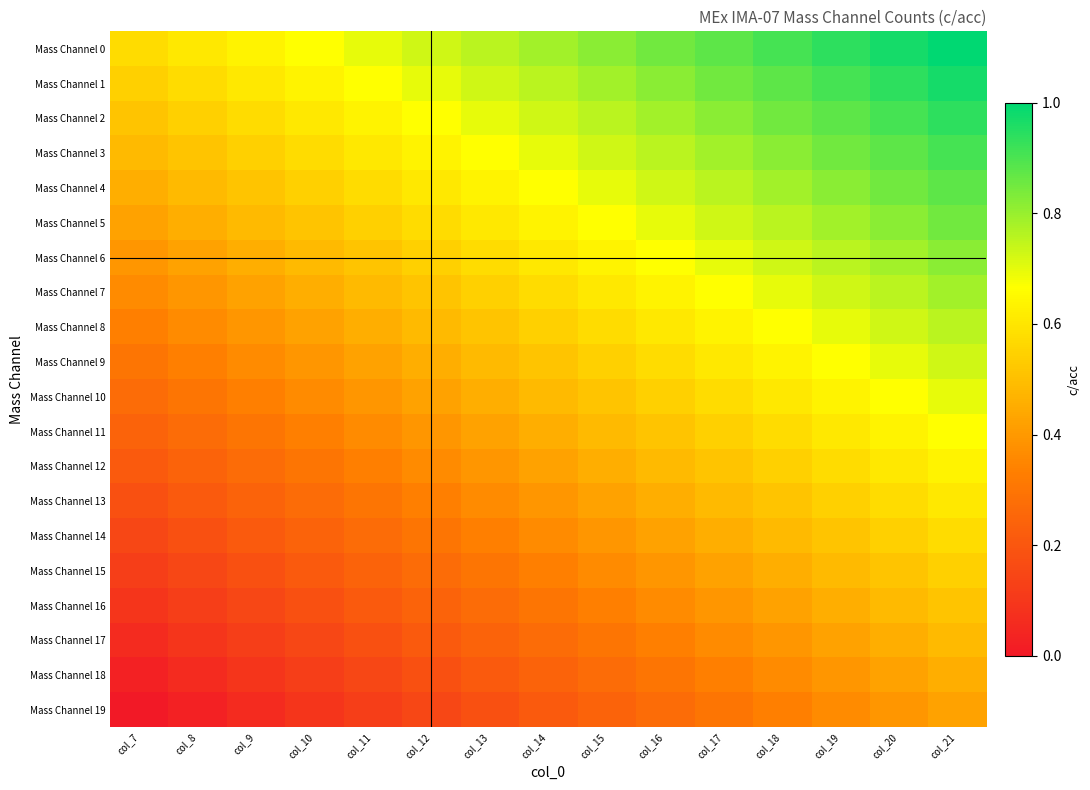

List the series in order of their peak value, highest first.

Mass Channel 0, Mass Channel 1, Mass Channel 2, Mass Channel 3, Mass Channel 4, Mass Channel 5, Mass Channel 6, Mass Channel 7, Mass Channel 8, Mass Channel 9, Mass Channel 10, Mass Channel 11, Mass Channel 12, Mass Channel 13, Mass Channel 14, Mass Channel 15, Mass Channel 16, Mass Channel 17, Mass Channel 18, Mass Channel 19